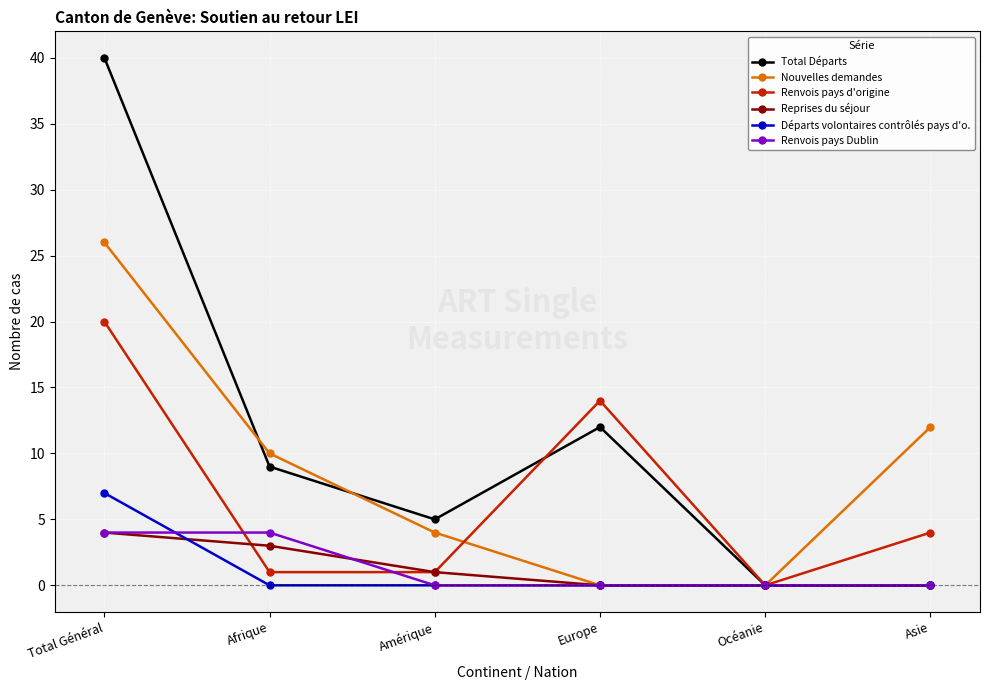

Between Europe and Océanie, which series saw the biggest shift?

Renvois pays d'origine